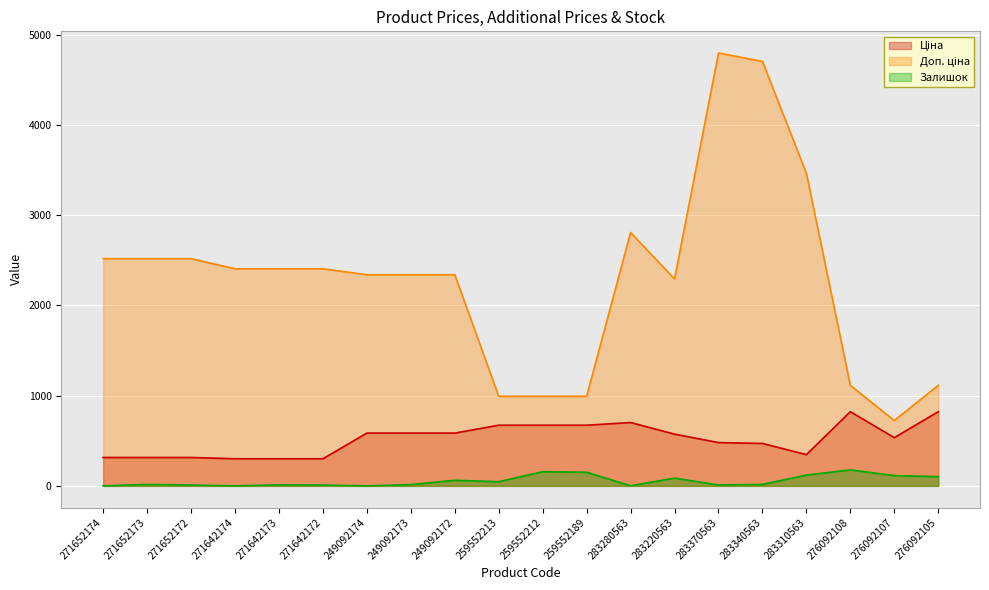

Where does the Ціна series first go above 573?

249092174